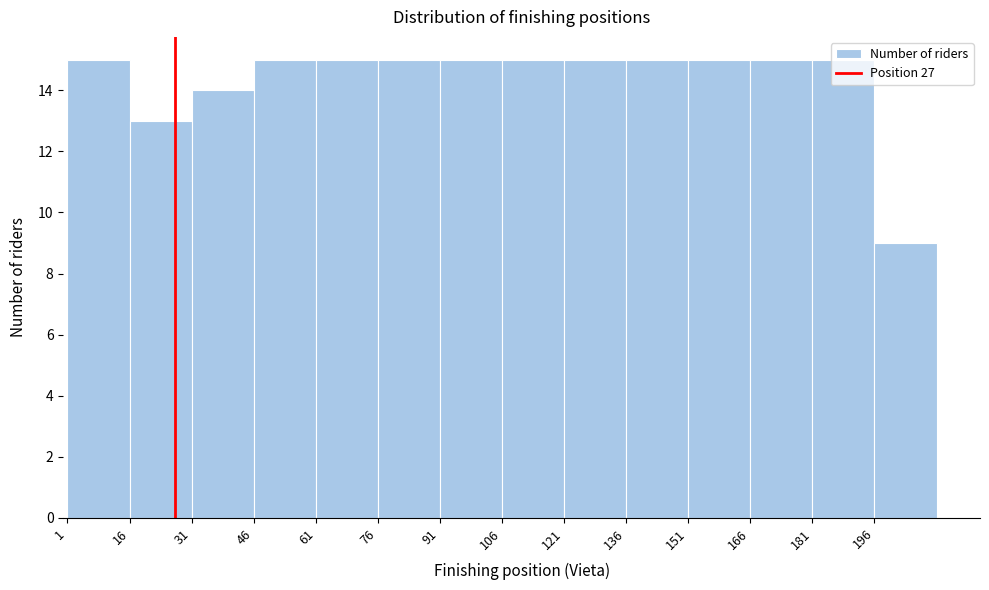

How tall is the bar that spans 136 to 151 on the x-axis? Neither the bar edges nor the heights are printed on the chart, so give them approximately, as read against the axes.

15